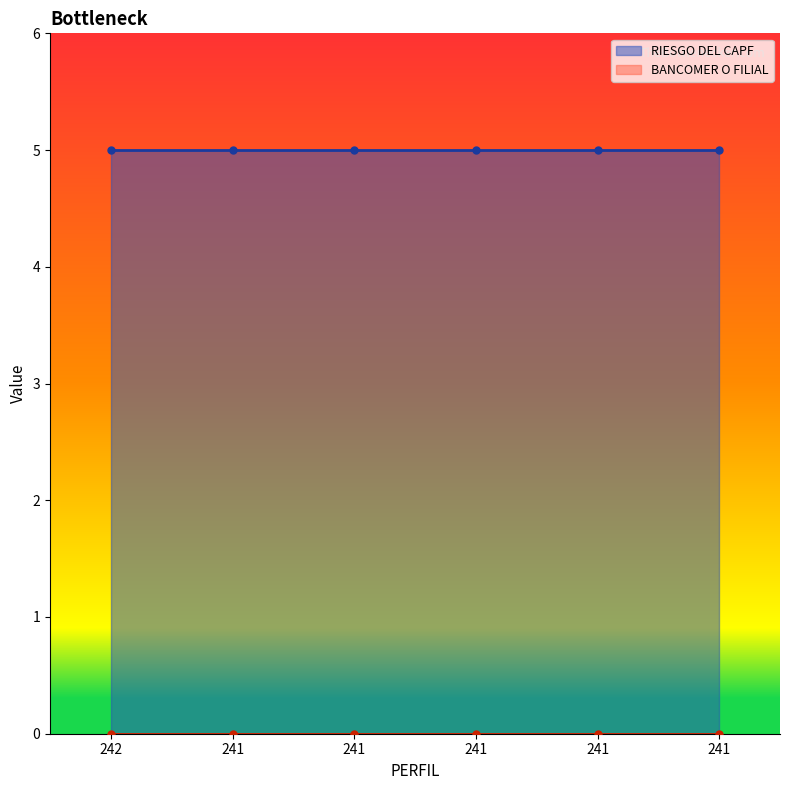

True or false: RIESGO DEL CAPF and BANCOMER O FILIAL intersect in this chart.

False